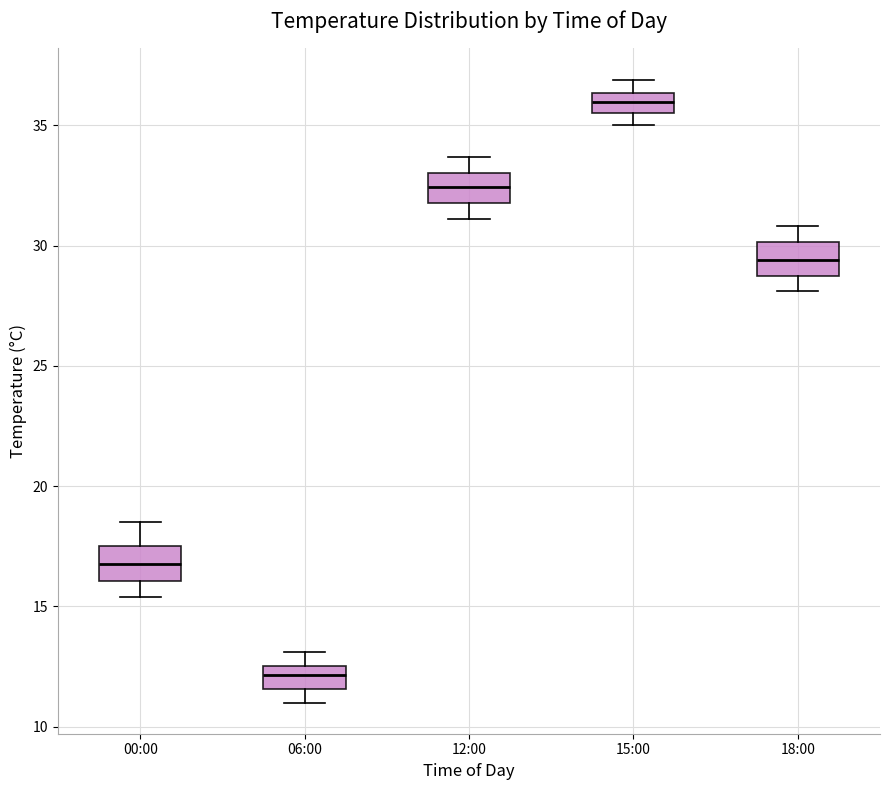

Where is the lower edge of the box for 12:00 on the y-axis? The values are not printed on the chart, so give them approximately, as read against the axis.

32.0